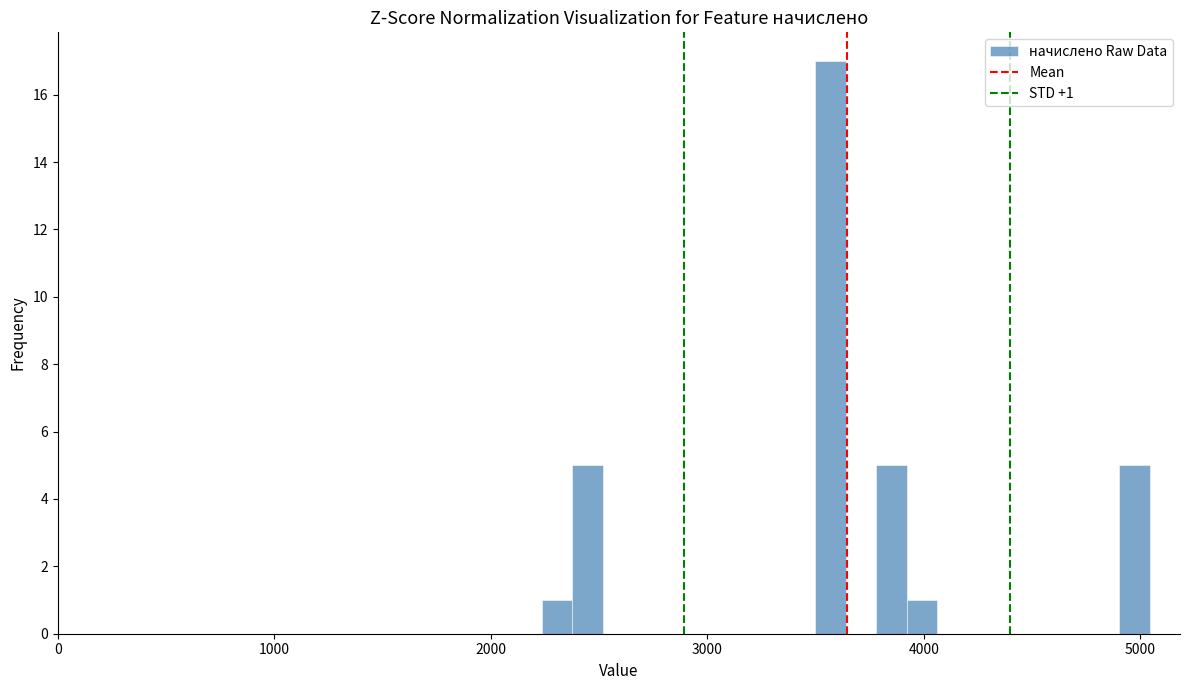

Read against the x-axis, roughly where is the centre of the tallest bar?

3600